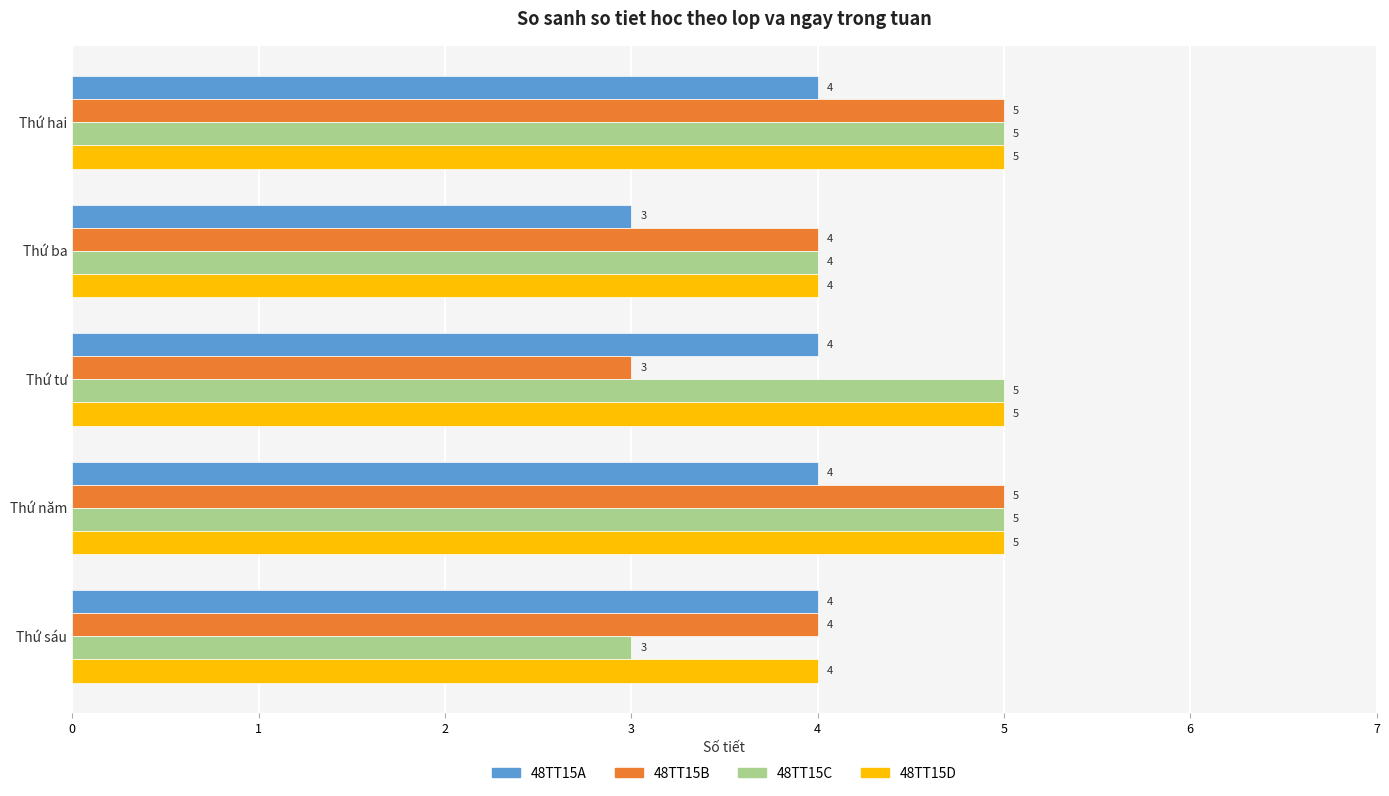

What is the difference between the second highest and second lowest values in the 48TT15D series?

1